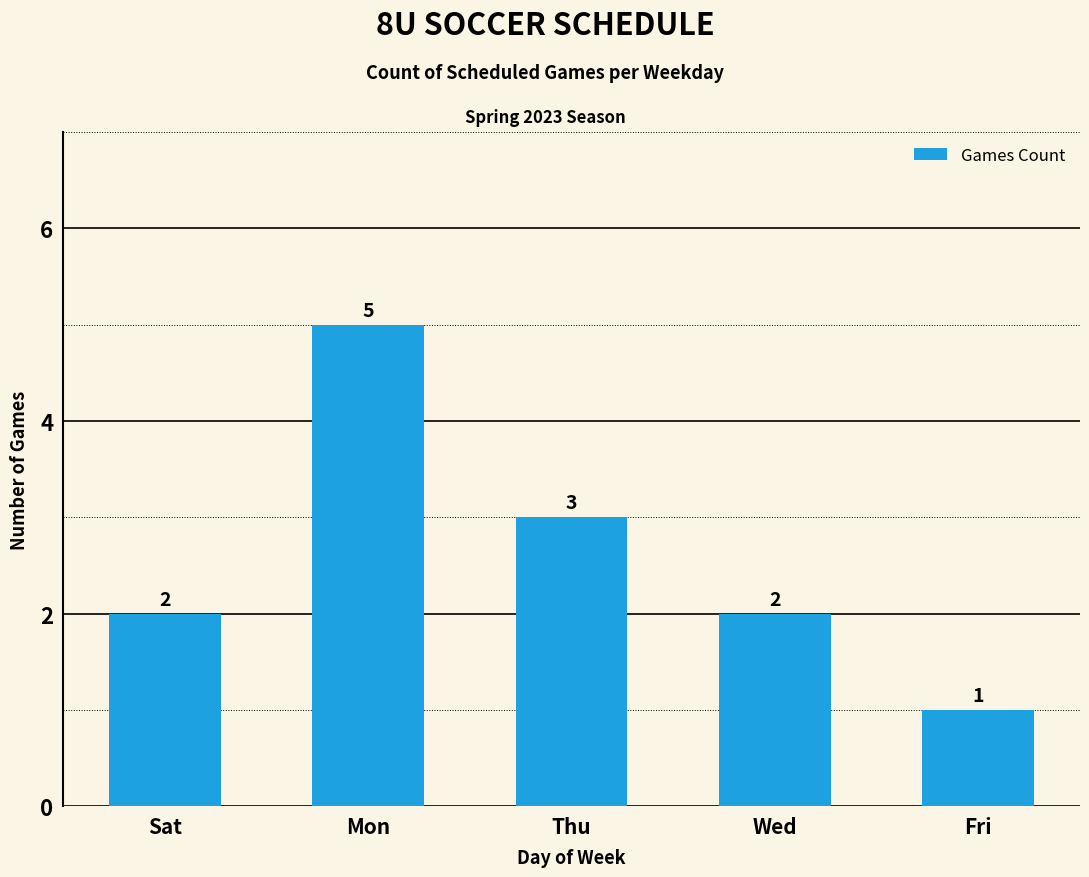

What is the label of the 3rd bar from the left?

Thu